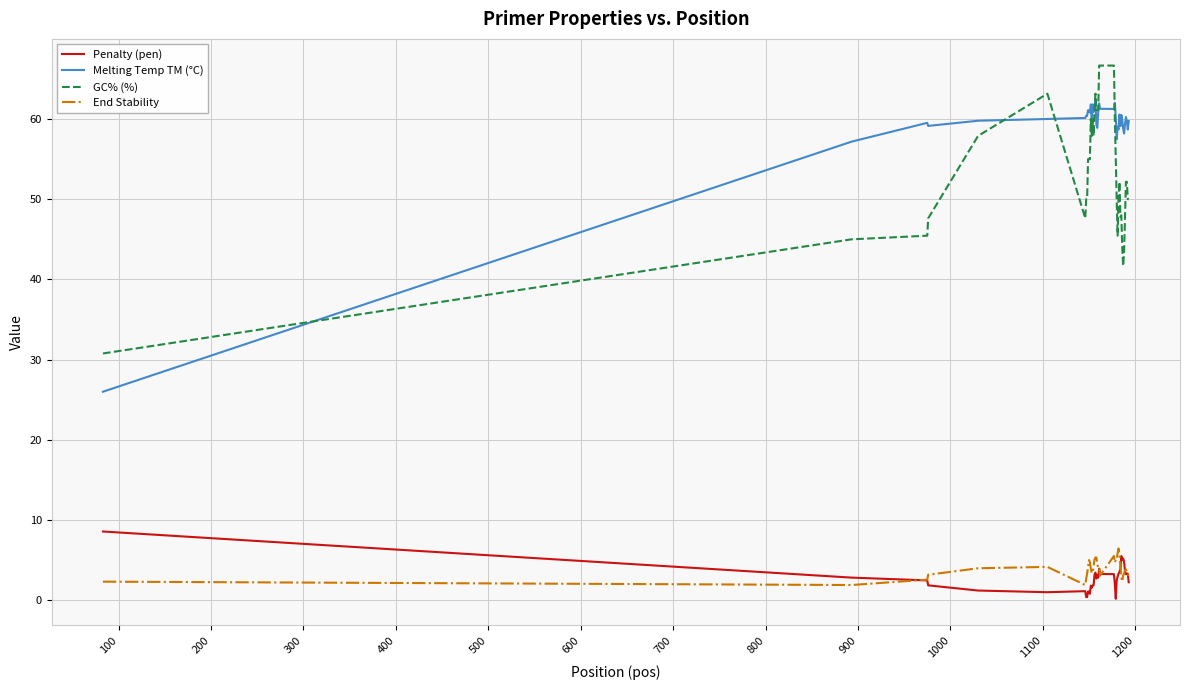

What is the highest value of the GC% (%) series?

66.7